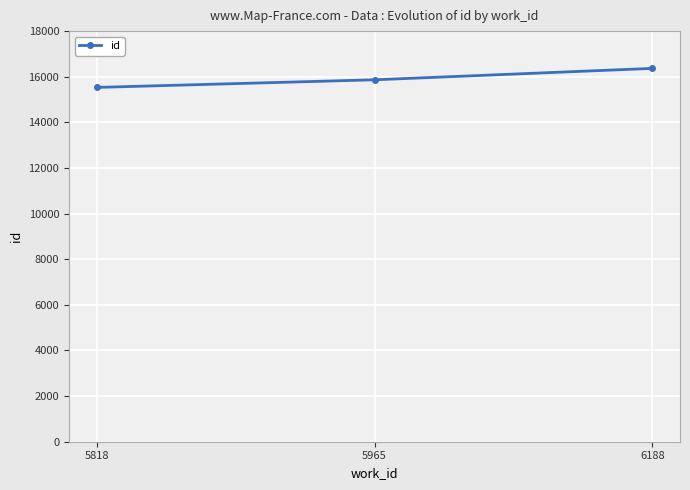

What is the value of the 2nd point from the left?

15866